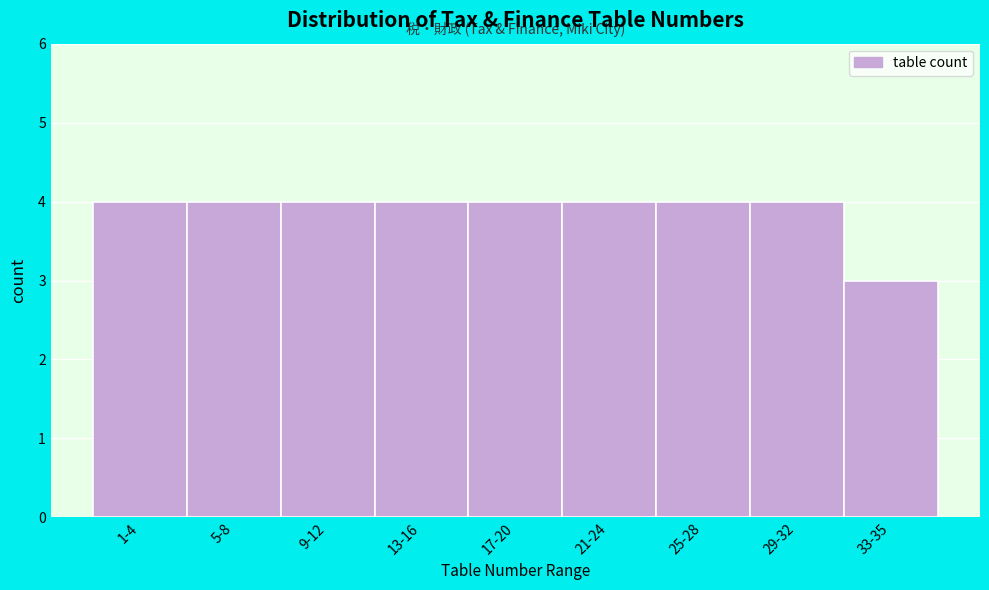

Reading left to right, list all the values displayed in this chart.

1-4=4	5-8=4	9-12=4	13-16=4	17-20=4	21-24=4	25-28=4	29-32=4	33-35=3